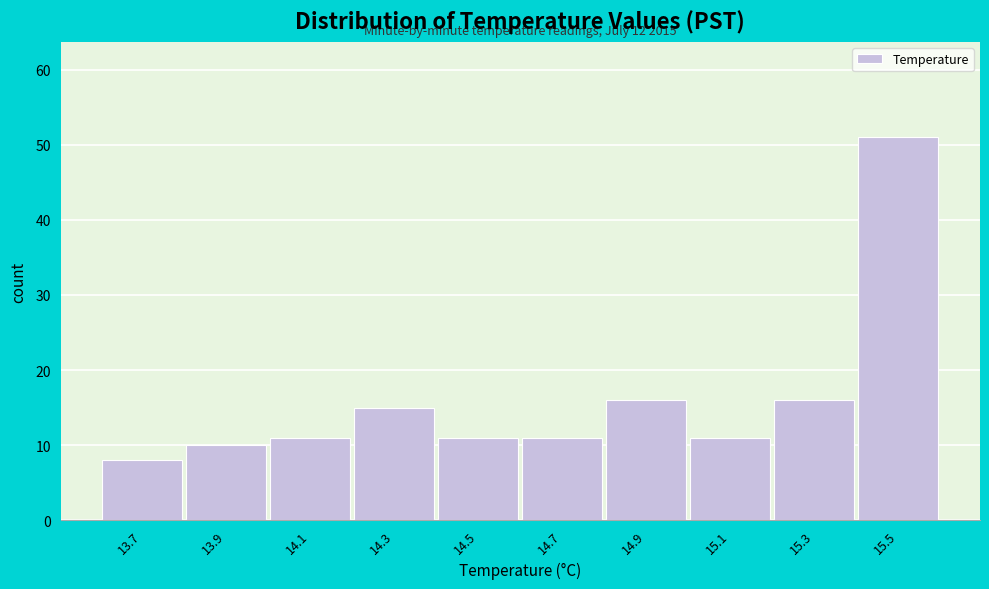

Reading right to left, list all the values displayed in this chart.

51	16	11	16	11	11	15	11	10	8